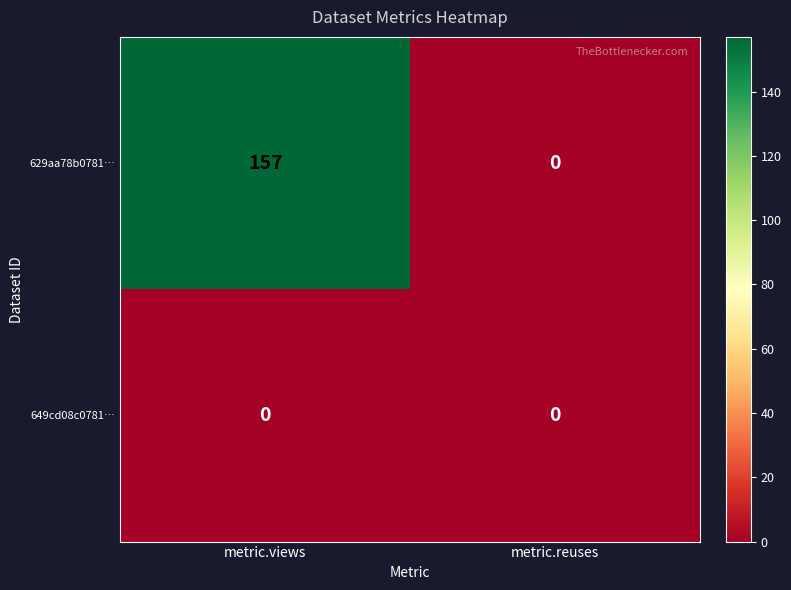

Which series has the largest total across all categories?

629aa78b0781…